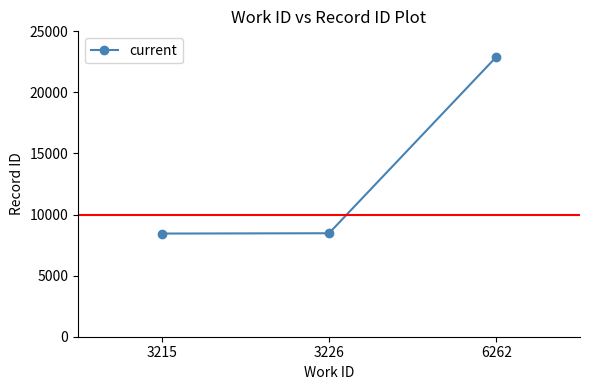

What is the change in value from 3215 to 6262?

+14465